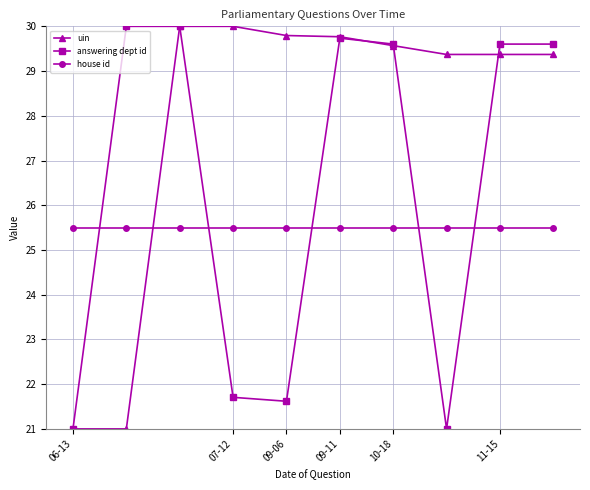

What is the value of the uin point at the 2nd from the left?

21.0